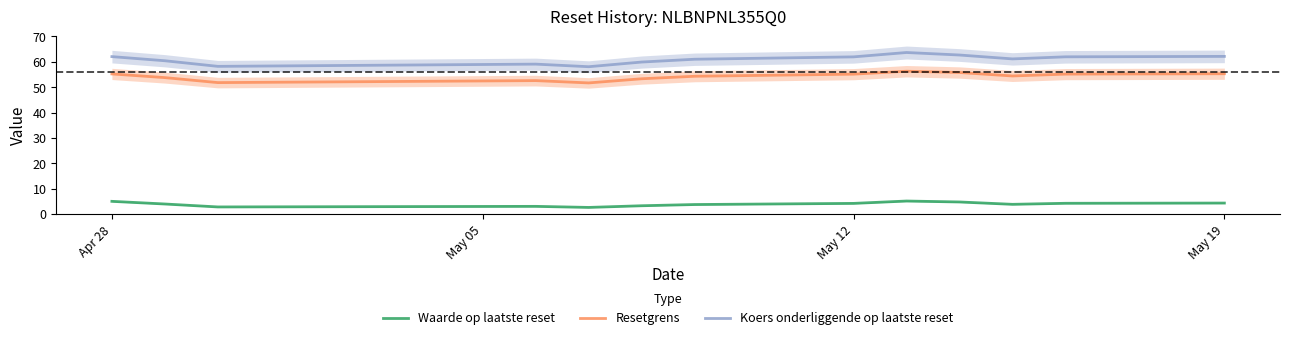

Reading left to right, transcribe all the data shown in this chart.

Waarde op laatste reset: 5.0	4.0	2.8	3.0	2.6	3.3	3.7	4.2	5.1	4.8	3.8	4.2	4.3
Resetgrens: 55.2	53.8	51.8	52.6	51.7	53.3	54.3	55.1	56.3	55.8	54.4	55.2	55.3
Koers onderliggende op laatste reset: 62.0	60.4	58.2	59.1	58.1	59.9	61.0	62.0	63.7	62.7	61.1	62.0	62.1